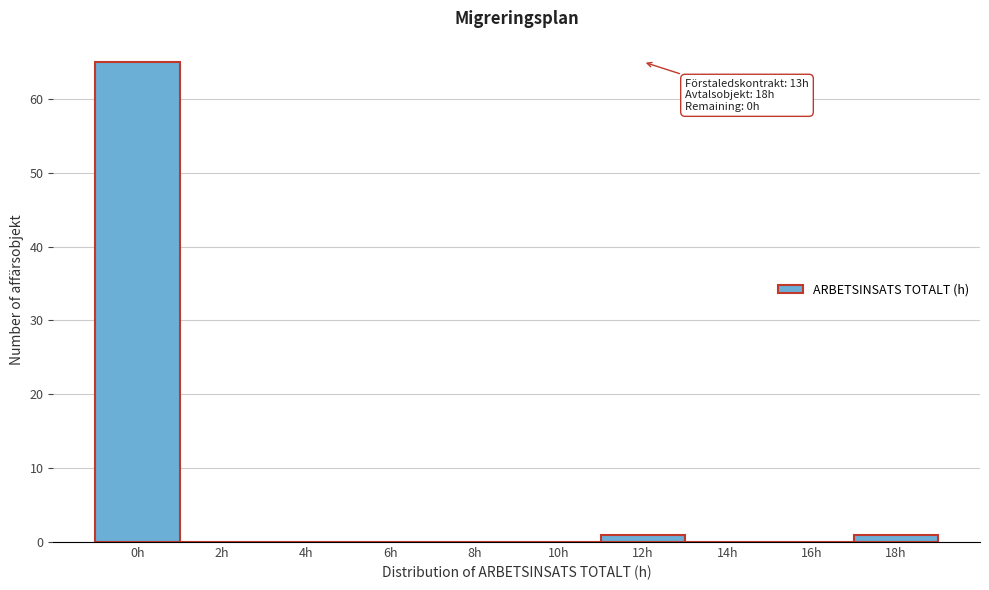

Reading left to right, extract all data points from this chart.

0h=65	2h=0	4h=0	6h=0	8h=0	10h=0	12h=1	14h=0	16h=0	18h=1